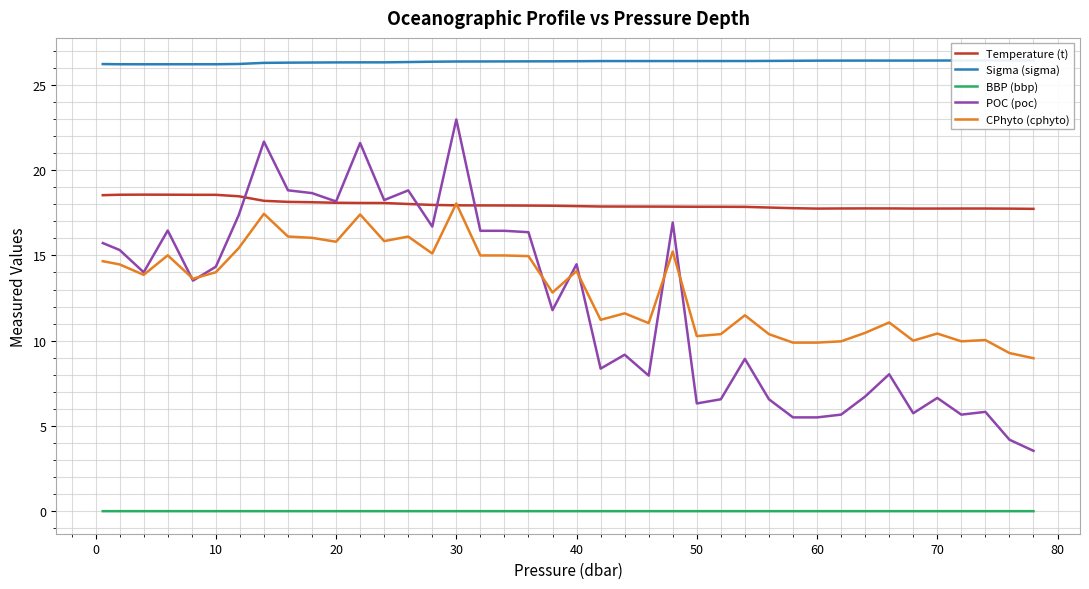

Rank the series by their maximum value, from highest to lowest.

Sigma (sigma), POC (poc), Temperature (t), CPhyto (cphyto), BBP (bbp)